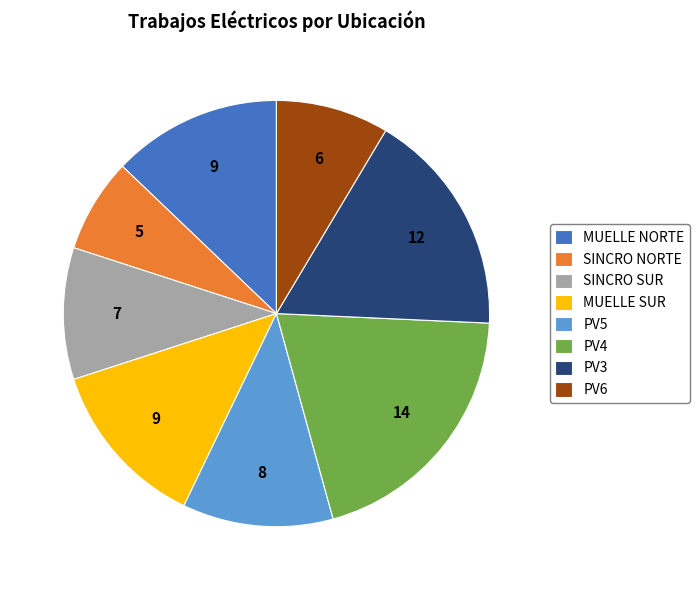

What is the smallest slice in the pie chart?

SINCRO NORTE